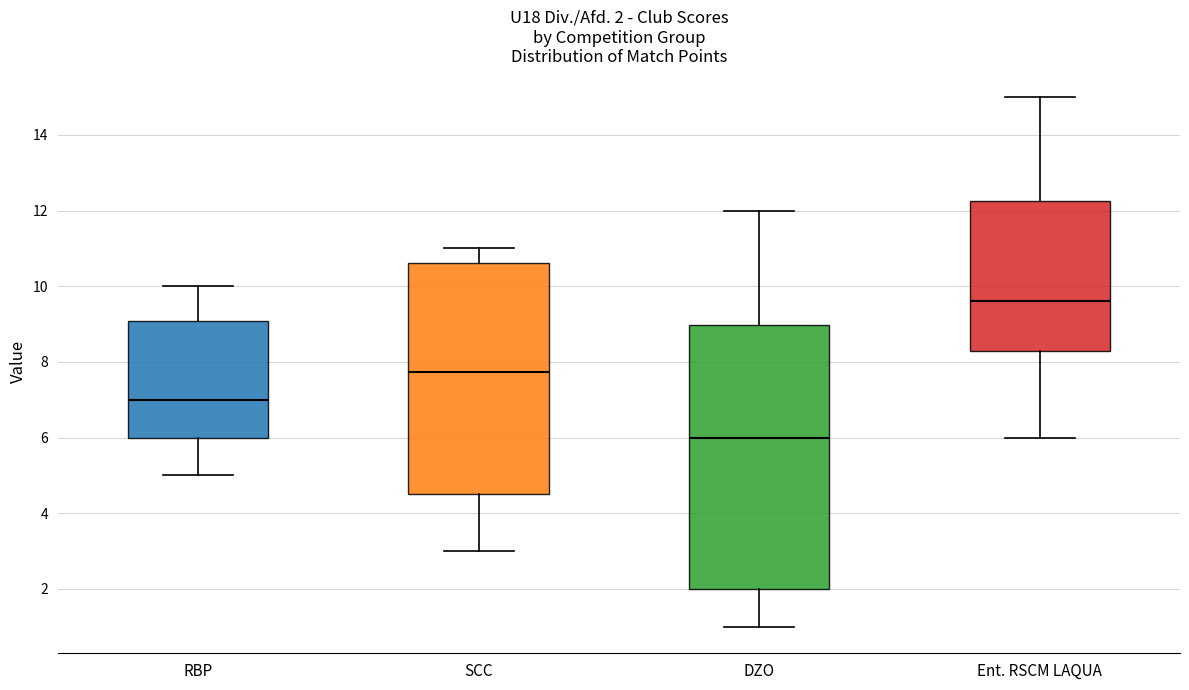

Which box has the highest median line?

Ent. RSCM LAQUA